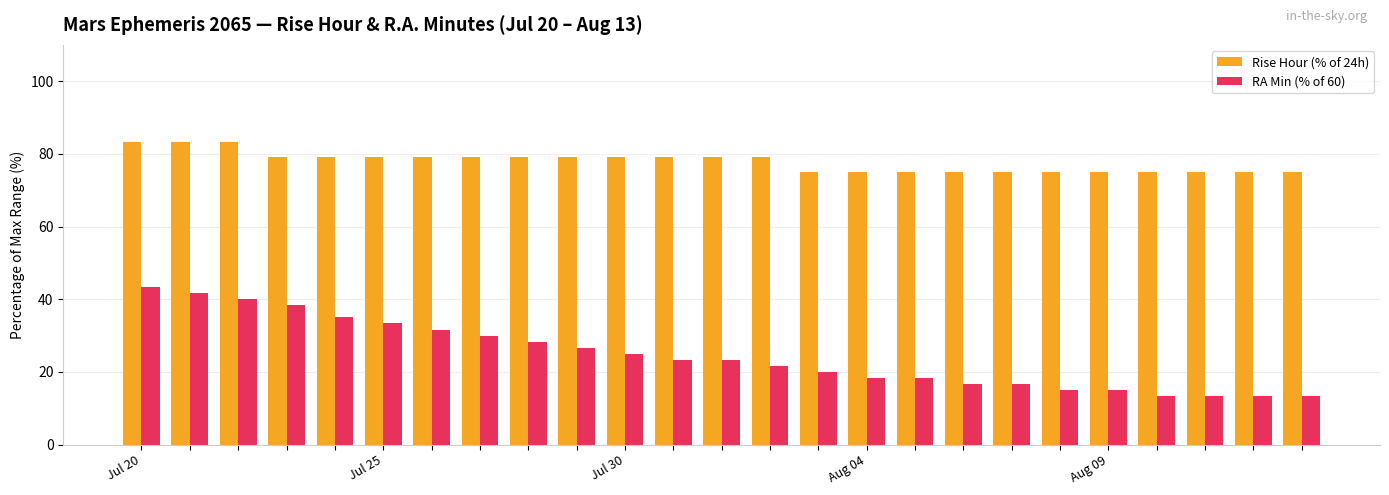

Which series has the largest range (max minus min)?

RA Min (% of 60)